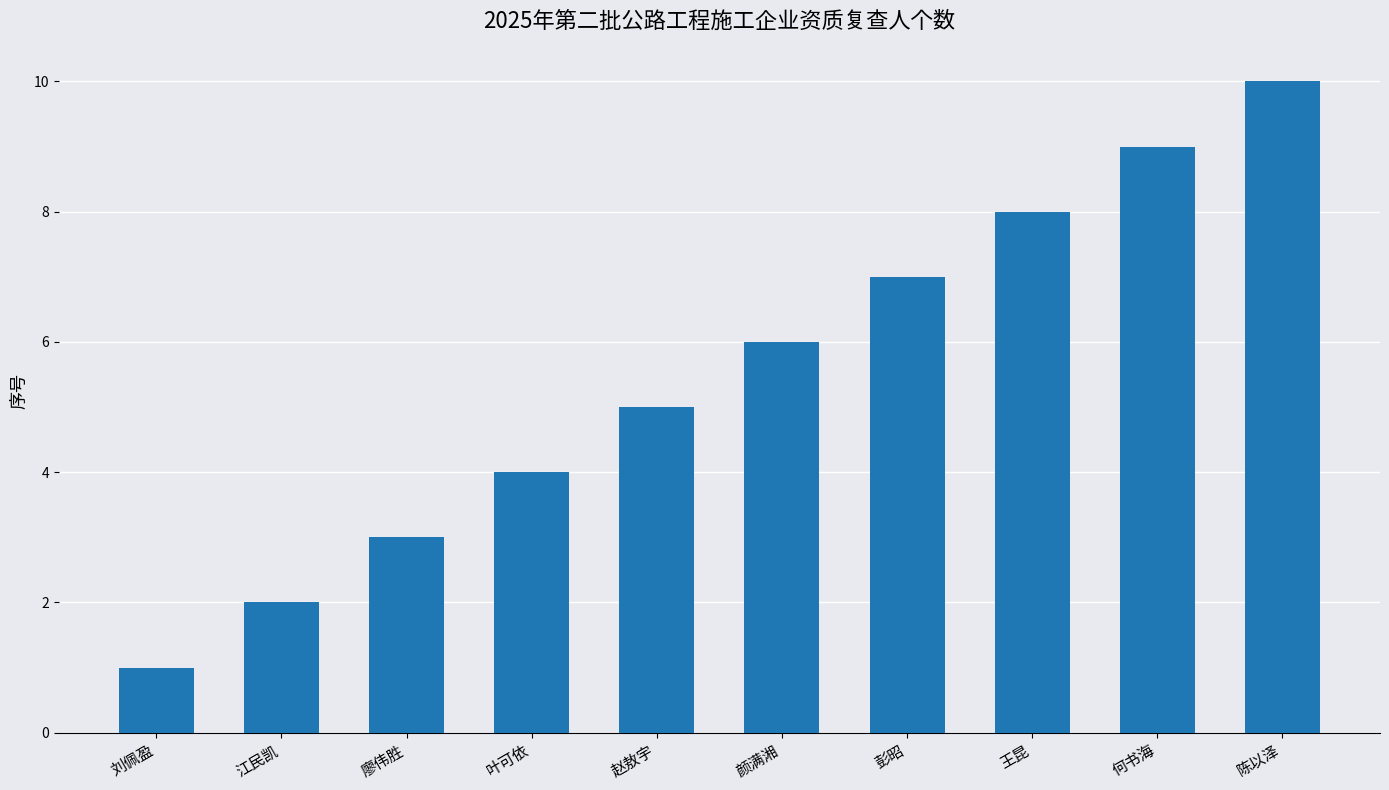

Reading left to right, transcribe all the data shown in this chart.

1	2	3	4	5	6	7	8	9	10